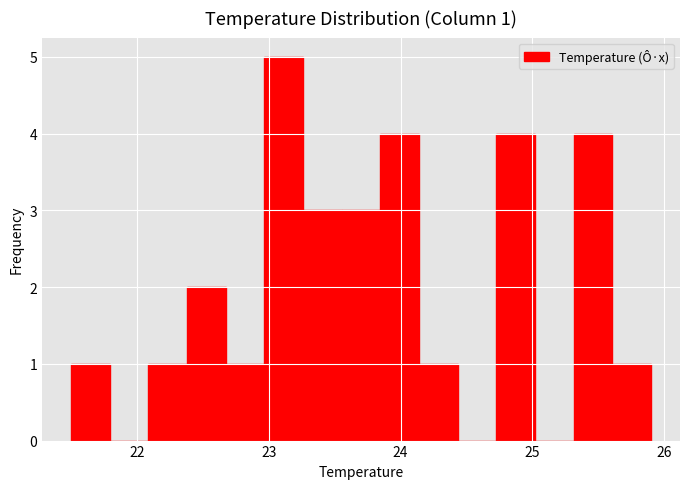

Read against the x-axis, roughly where is the centre of the tallest bar?

23.1